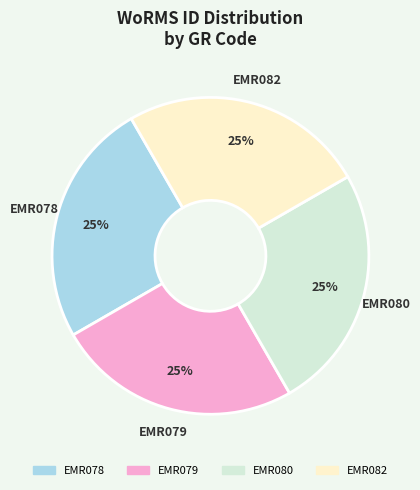

Does EMR078 represent more than half of the total?

No